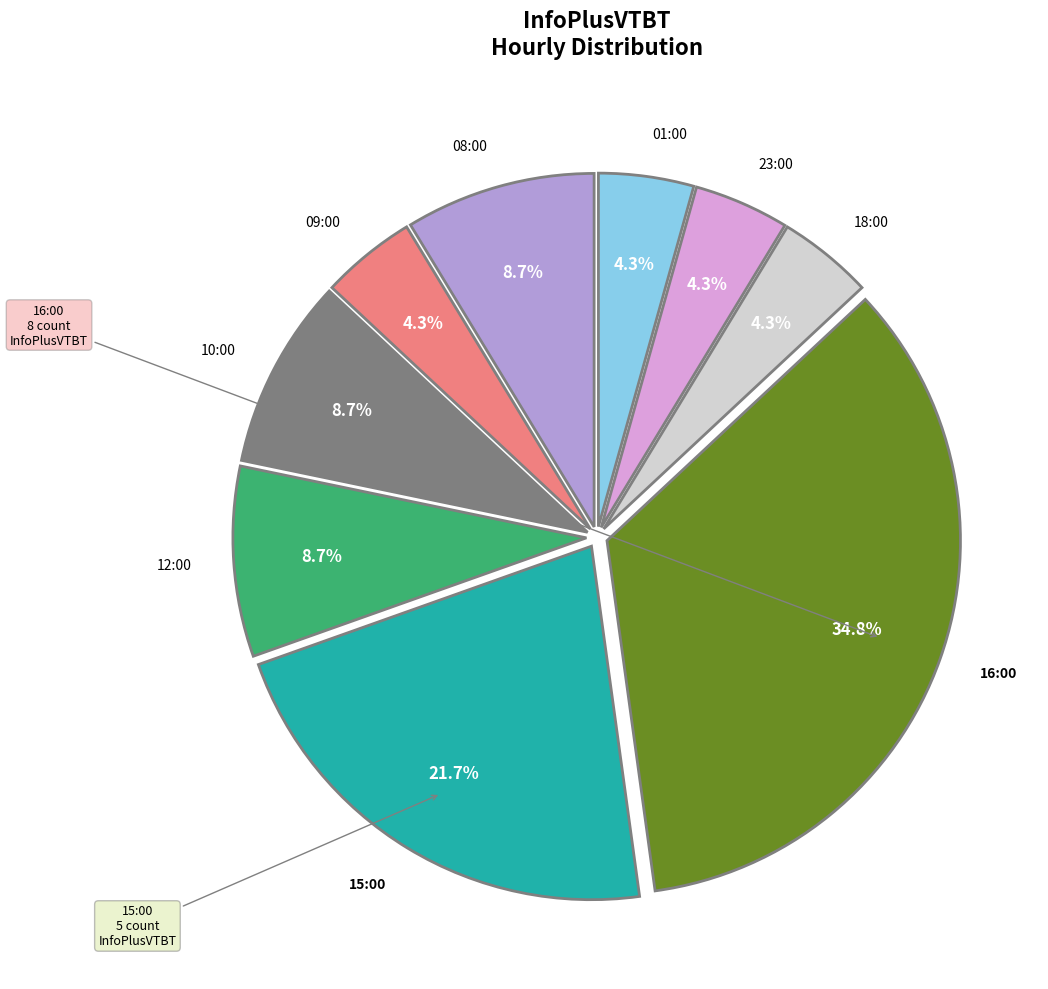

What is the ratio of the value at 09:00 to the value at 16:00?

0.1